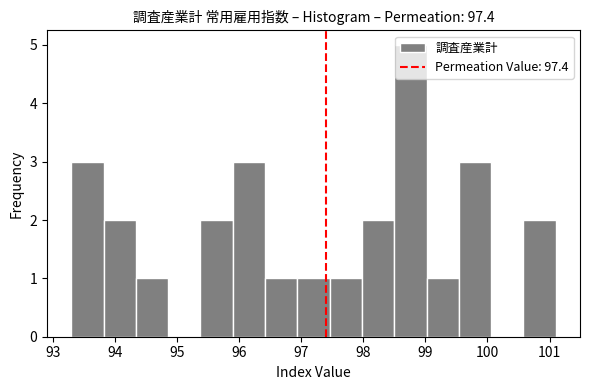

Reading left to right, transcribe this chart: for each bar, give the range it covers on the x-axis and its height. Neither the bar edges nor the heights are printed on the chart, so give them approximately, as read against the axes.

93.30 to 93.82: 3
93.82 to 94.34: 2
94.34 to 94.86: 1
94.86 to 95.38: 0
95.38 to 95.90: 2
95.90 to 96.42: 3
96.42 to 96.94: 1
96.94 to 97.46: 1
97.46 to 97.98: 1
97.98 to 98.50: 2
98.50 to 99.02: 5
99.02 to 99.54: 1
99.54 to 100.06: 3
100.06 to 100.58: 0
100.58 to 101.10: 2